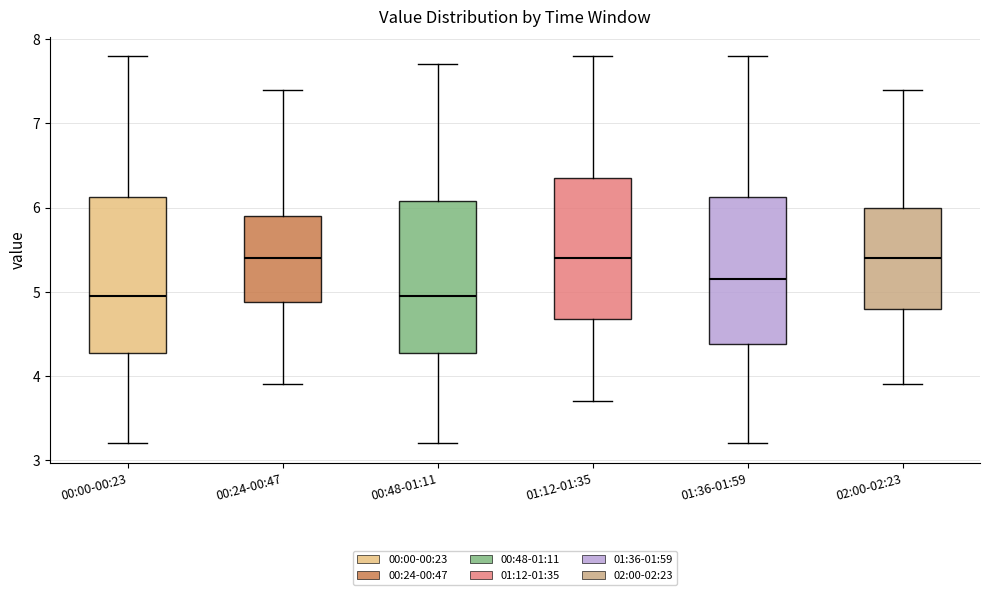

Reading left to right, read every box against the y-axis: the position of its median line, the range the box covers, and the ends of its whiskers. The values are not printed on the chart, so give them approximately, as read against the axis.

00:00-00:23: median 5.0, box 4.3 to 6.1, whiskers 3.2 to 7.8
00:24-00:47: median 5.4, box 4.9 to 5.9, whiskers 3.9 to 7.4
00:48-01:11: median 5.0, box 4.3 to 6.1, whiskers 3.2 to 7.7
01:12-01:35: median 5.4, box 4.7 to 6.4, whiskers 3.7 to 7.8
01:36-01:59: median 5.2, box 4.4 to 6.1, whiskers 3.2 to 7.8
02:00-02:23: median 5.4, box 4.8 to 6.0, whiskers 3.9 to 7.4